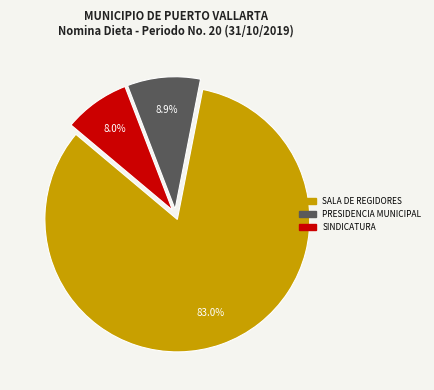

Does SINDICATURA account for over 50% of the chart?

No